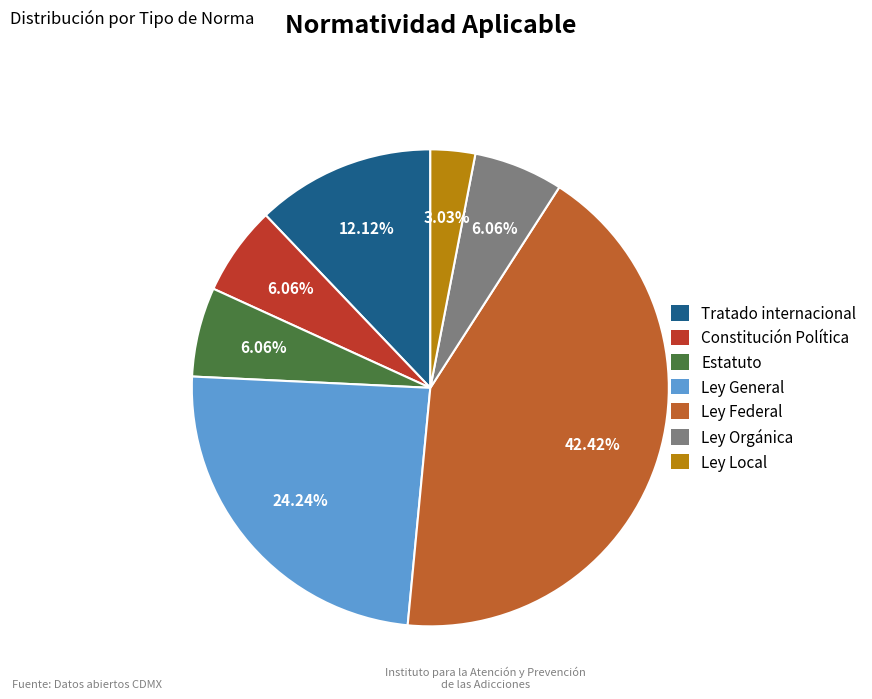

To the nearest percent, what is the average slice percentage?

14%